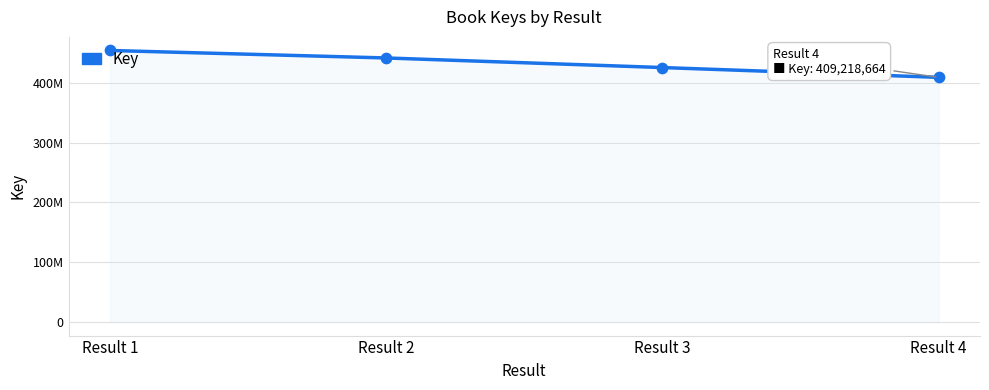

What is the ratio of the value at Result 4 to the value at Result 1?

0.9